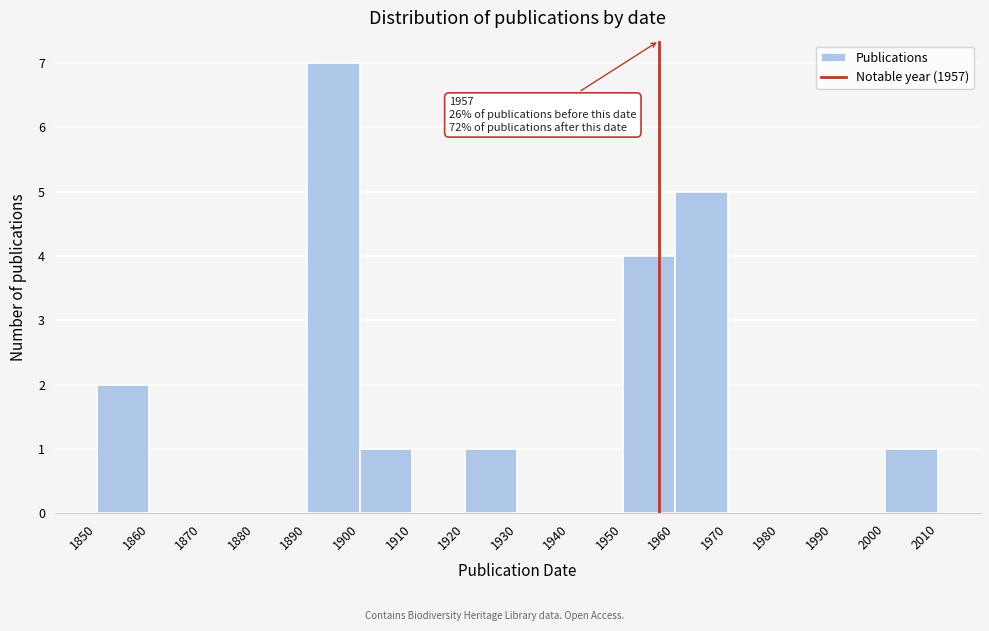

Over which range of the x-axis is the bar tallest?

1890 to 1900